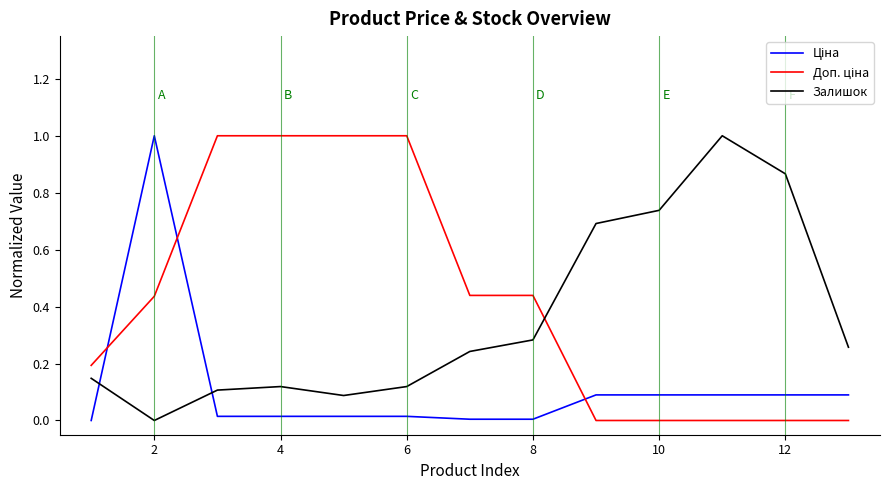

How many lines are shown in the chart?

3